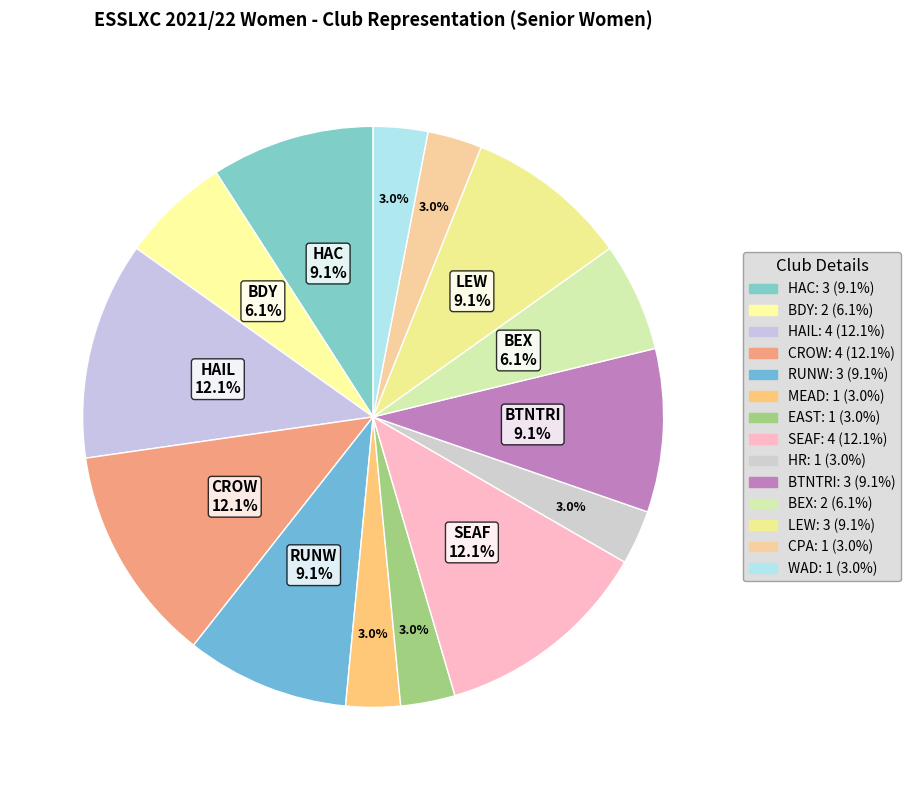

Count the number of slices in the pie.

14